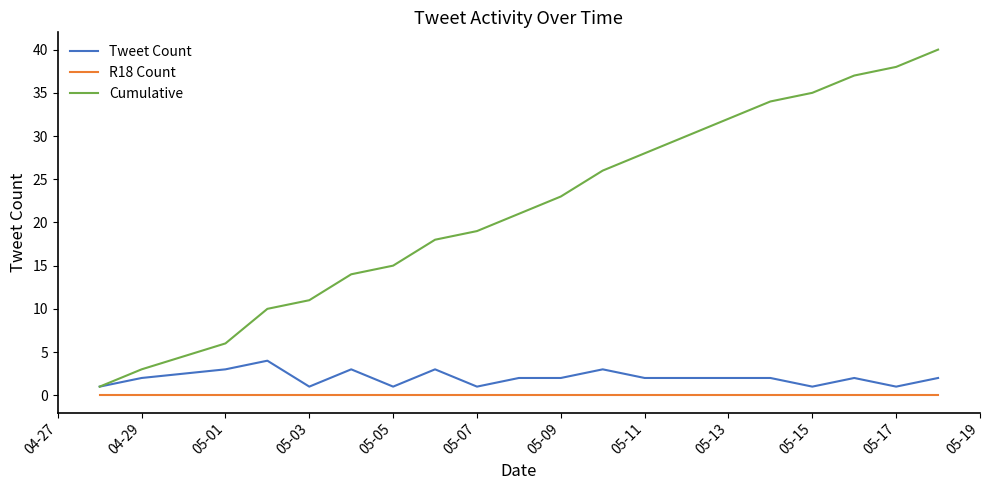

List the series in order of their peak value, lowest first.

R18 Count, Tweet Count, Cumulative